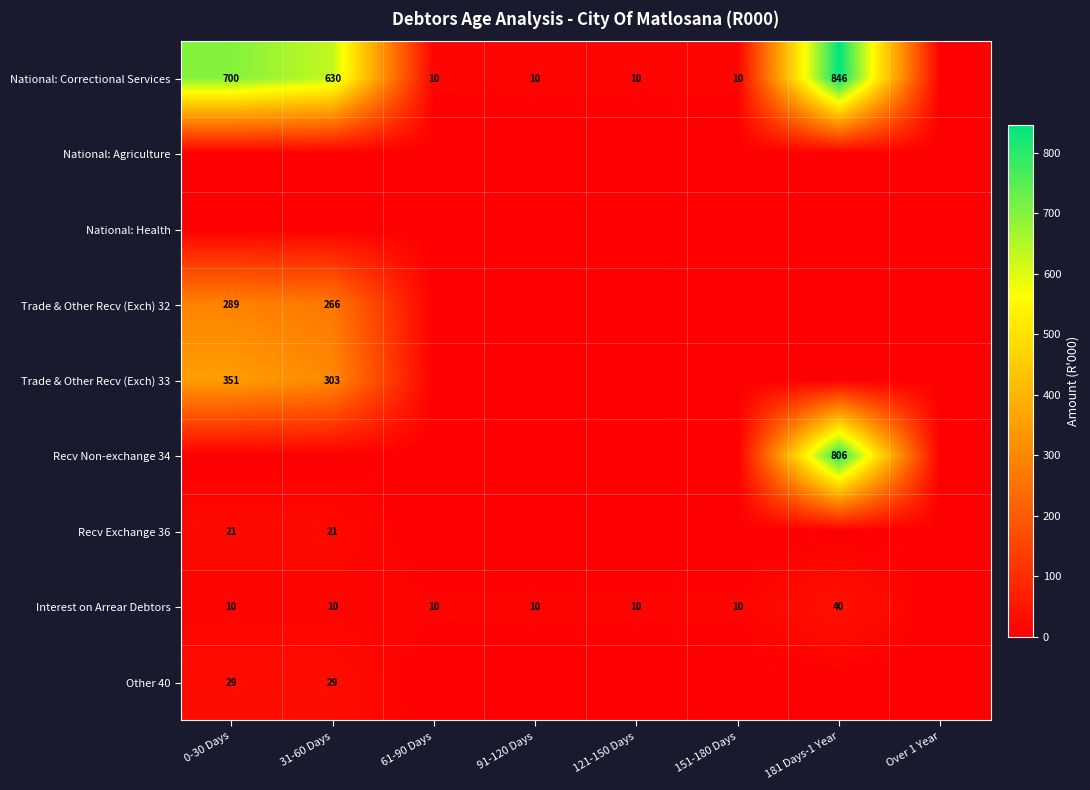

The value of National: Correctional Services at 151-180 Days is 10. True or false?

True